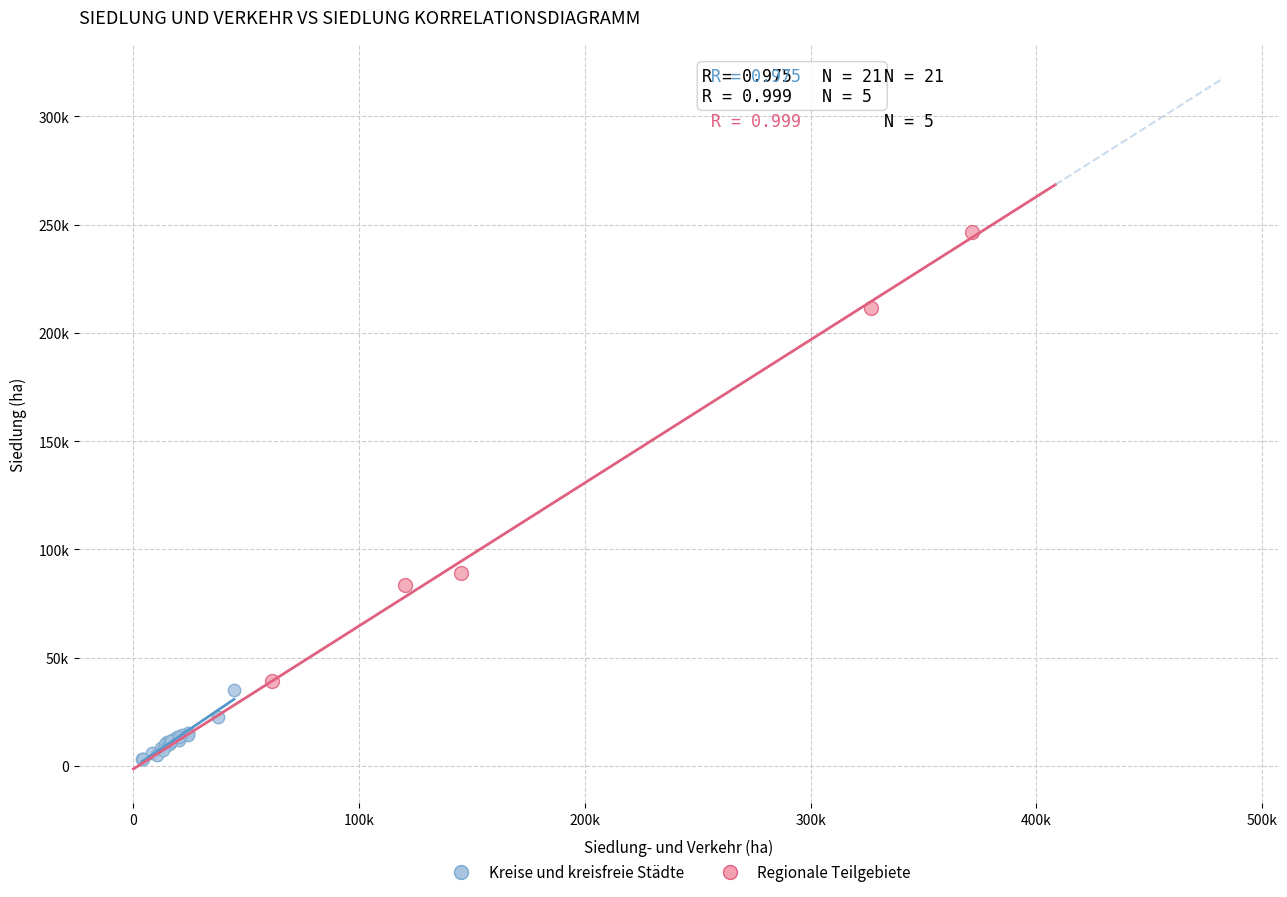

Which series has the largest Y range (max minus min)?

Regionale Teilgebiete